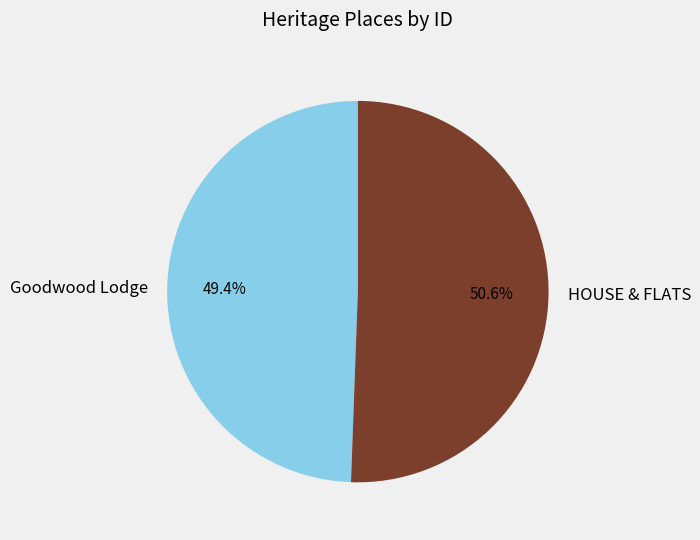

Which category has the smallest portion of the pie?

Goodwood Lodge